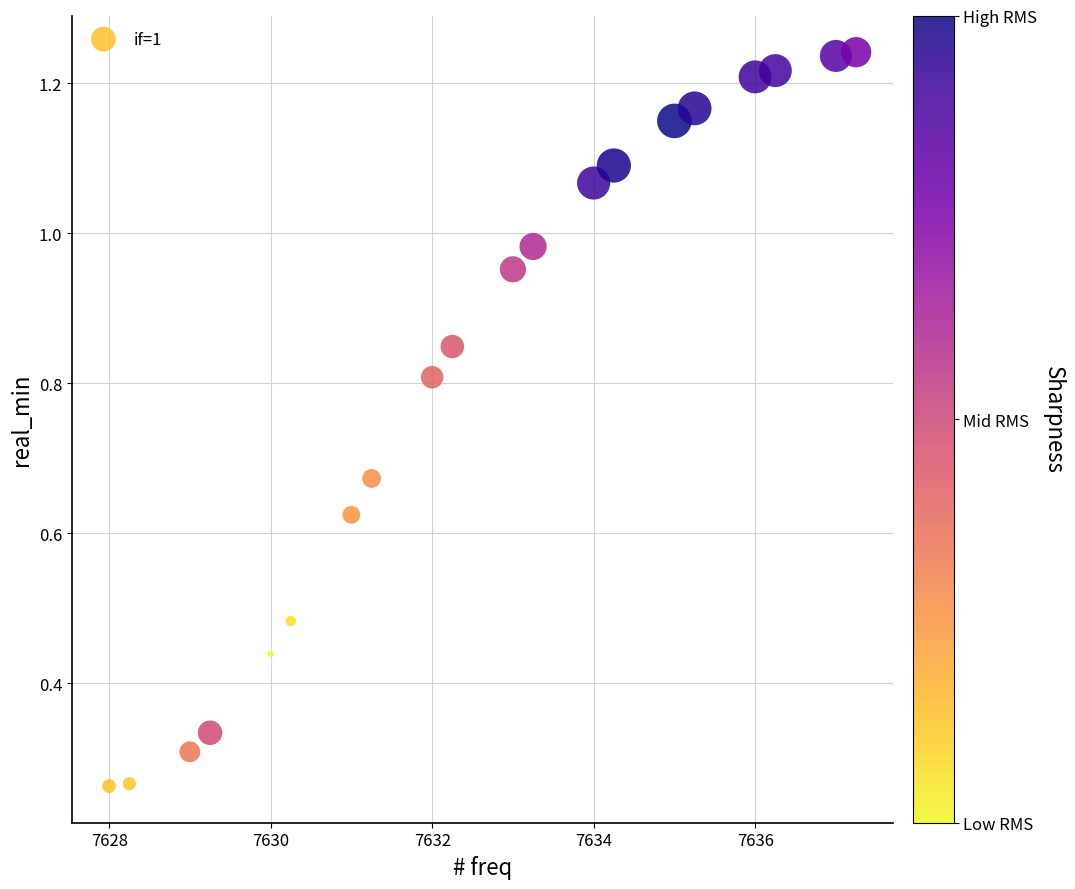

What is the range of X values (max minus min)?

9.2